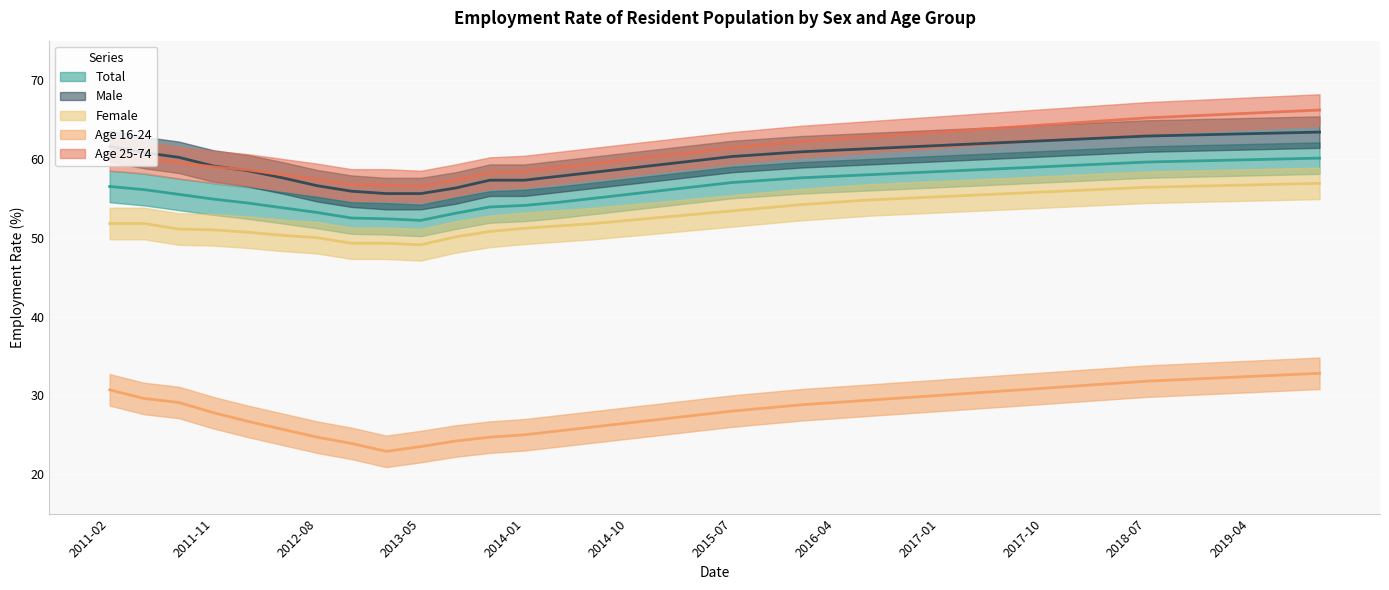

Reading left to right, extract all data points from this chart.

Total: 56.5	56.1	55.5	54.9	54.4	53.8	53.2	52.5	52.4	52.2	53.1	53.9	54.1	54.5	55.0	55.5	56.0	56.5	57.0	57.3	57.6	57.8	58.0	58.2	58.4	58.6	58.8	59.0	59.2	59.4	59.6	59.7	59.8	59.9	60.0	60.1
Male: 61.6	60.8	60.2	59.1	58.5	57.6	56.6	55.9	55.6	55.6	56.3	57.3	57.3	57.8	58.3	58.8	59.3	59.8	60.3	60.6	60.9	61.1	61.3	61.5	61.7	61.9	62.1	62.3	62.5	62.7	62.9	63.0	63.1	63.2	63.3	63.4
Female: 51.8	51.8	51.1	51.0	50.7	50.3	50.0	49.3	49.3	49.1	50.1	50.8	51.2	51.5	51.8	52.2	52.6	53.0	53.4	53.8	54.2	54.5	54.8	55.0	55.2	55.4	55.6	55.8	56.0	56.2	56.4	56.5	56.6	56.7	56.8	56.9
Age 16-24: 30.7	29.6	29.1	27.8	26.7	25.7	24.7	23.9	22.9	23.5	24.2	24.7	25.0	25.5	26.0	26.5	27.0	27.5	28.0	28.4	28.8	29.1	29.4	29.7	30.0	30.3	30.6	30.9	31.2	31.5	31.8	32.0	32.2	32.4	32.6	32.8
Age 25-74: 60.5	60.2	59.5	59.0	58.6	58.0	57.4	56.7	56.7	56.5	57.3	58.2	58.4	58.9	59.4	59.9	60.4	60.9	61.4	61.8	62.2	62.5	62.8	63.1	63.4	63.7	64.0	64.3	64.6	64.9	65.2	65.4	65.6	65.8	66.0	66.2